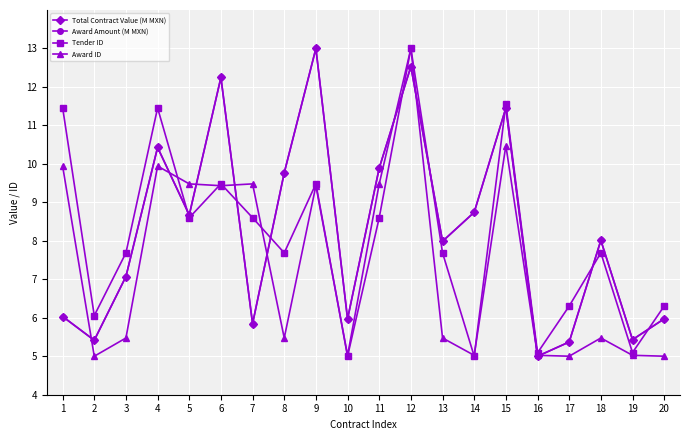

Does the chart have visible grid lines?

Yes